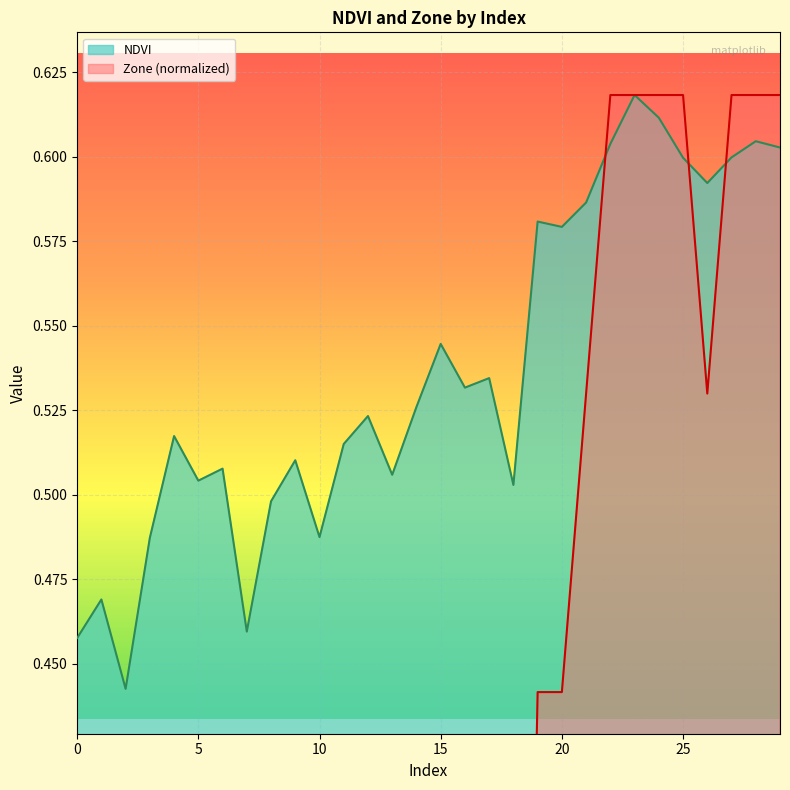

Does the chart display data point markers on the line(s)?

No